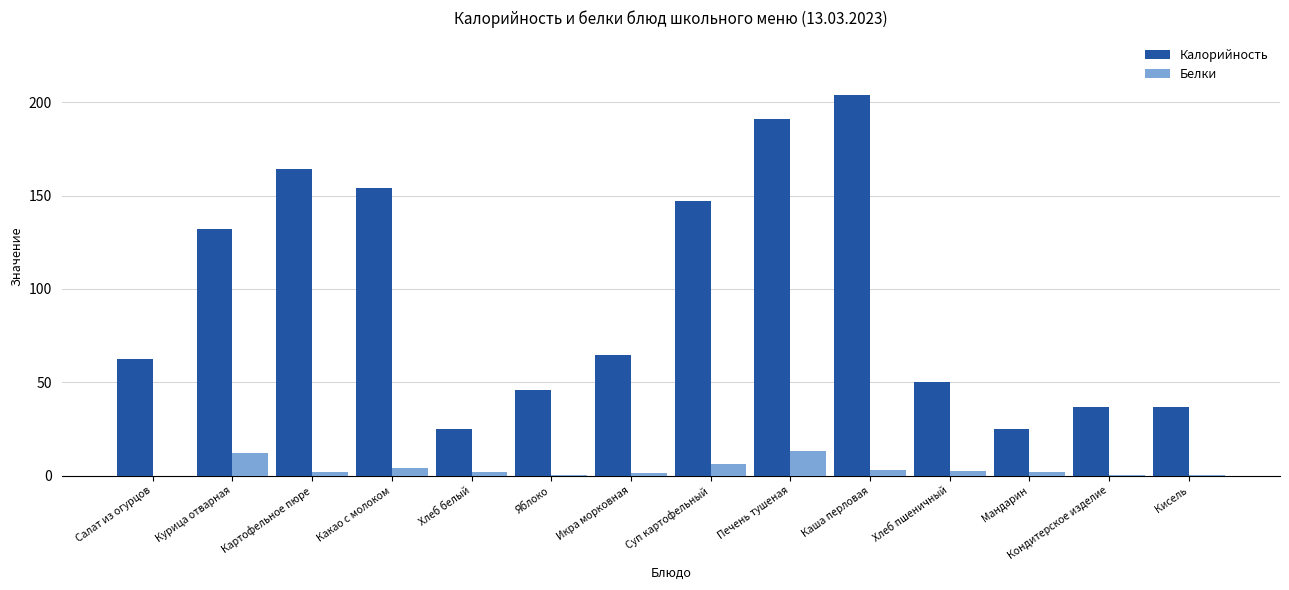

What is the maximum value for Калорийность?

204.0